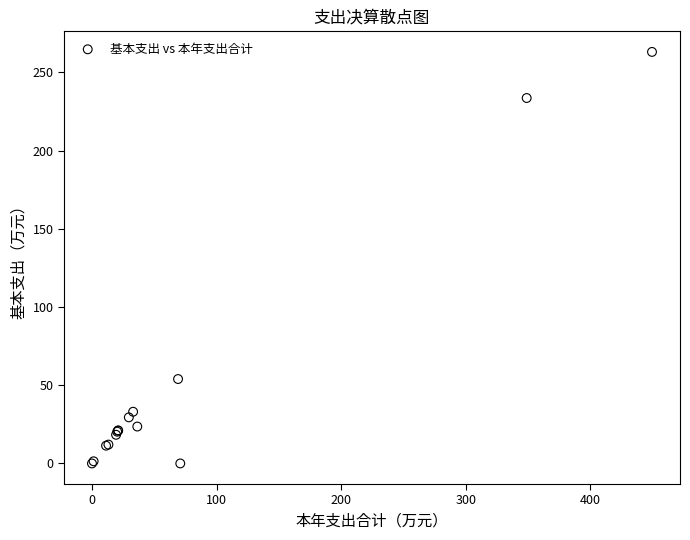

What Y value in the scatter plot is closest to 131?

54.0